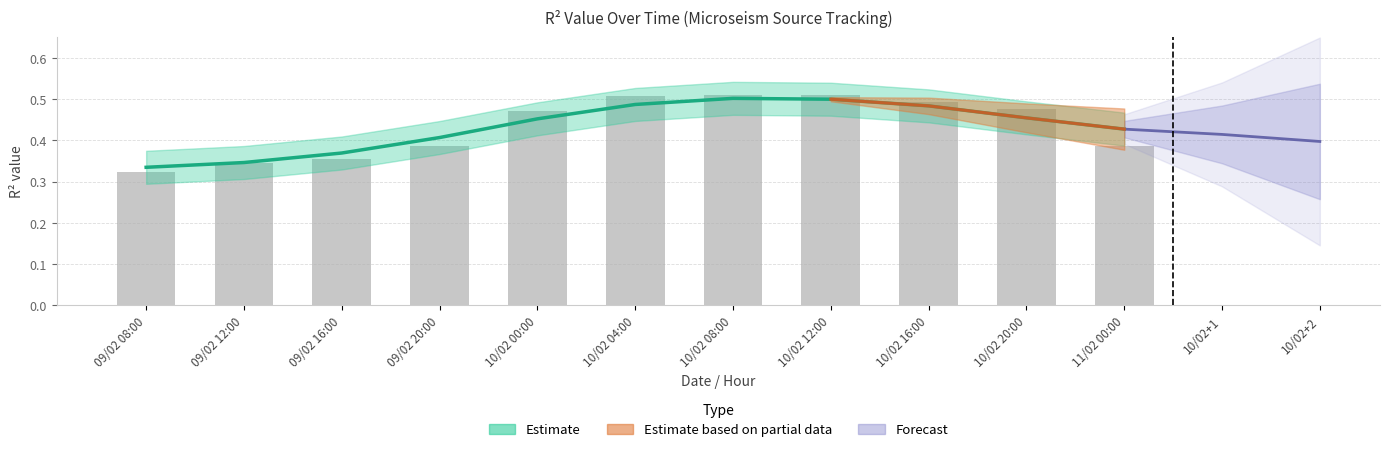

Which label corresponds to the largest value in the chart?

10/02 08:00